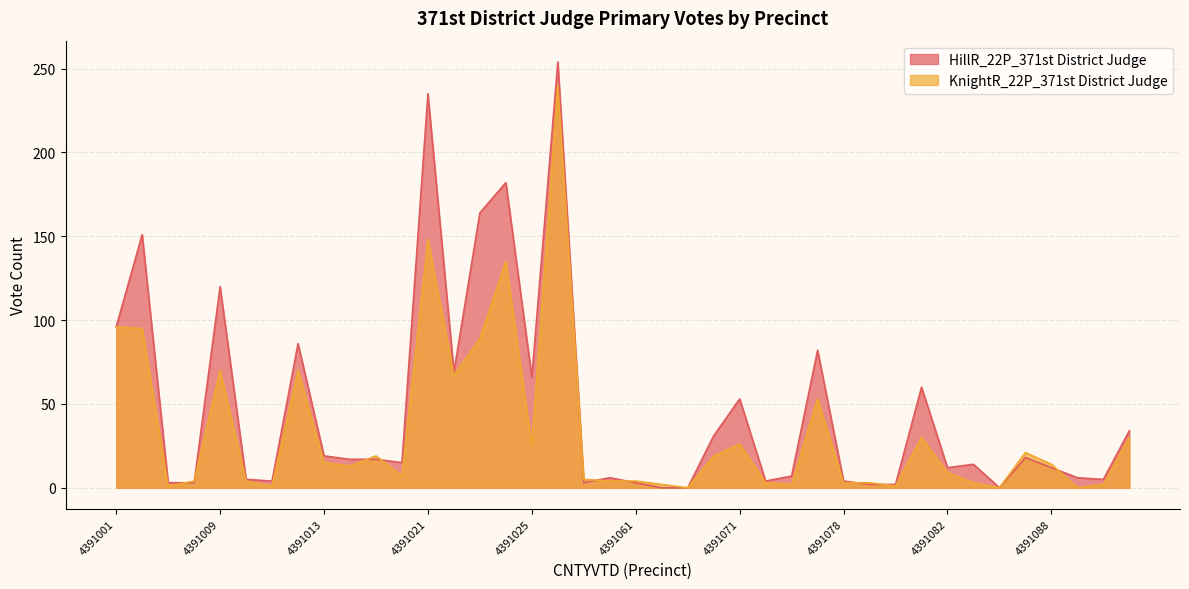

Reading left to right, list all the values displayed in this chart.

HillR_22P_371st District Judge: 96	151	3	3	120	5	4	86	19	17	17	15	235	69	164	182	66	254	3	6	3	0	0	31	53	4	7	82	4	2	2	60	12	14	0	18	12	6	5	34
KnightR_22P_371st District Judge: 96	95	1	4	70	4	1	70	15	13	19	7	148	67	89	135	25	240	5	4	4	2	0	19	26	3	2	53	3	3	1	30	9	3	0	21	14	0	2	30